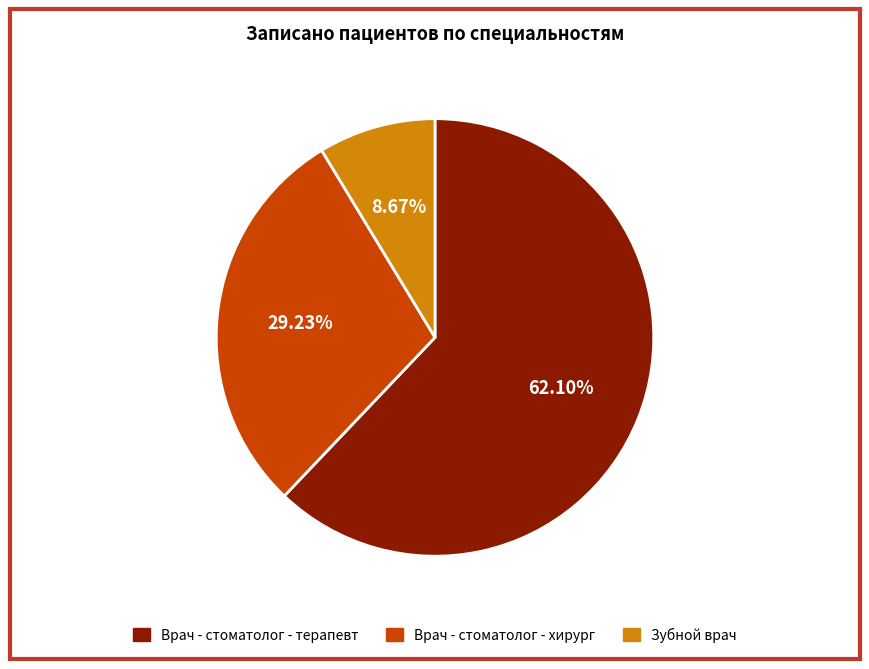

Is there a majority slice in this chart?

Yes